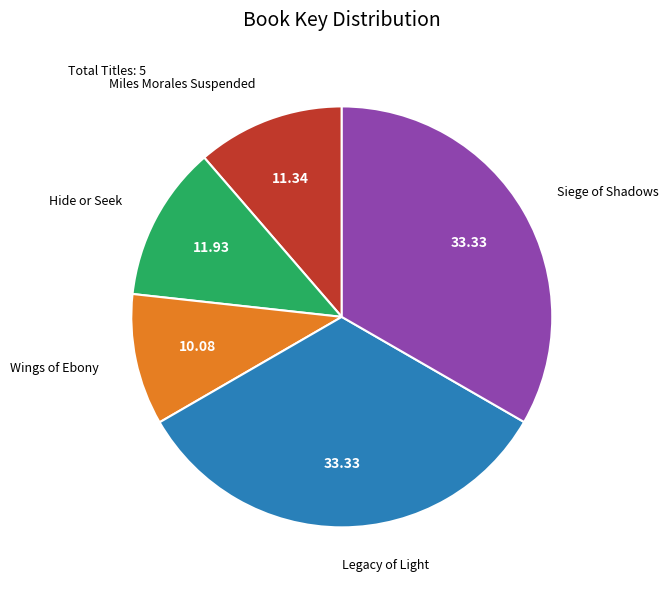

How many segments does this pie chart have?

5